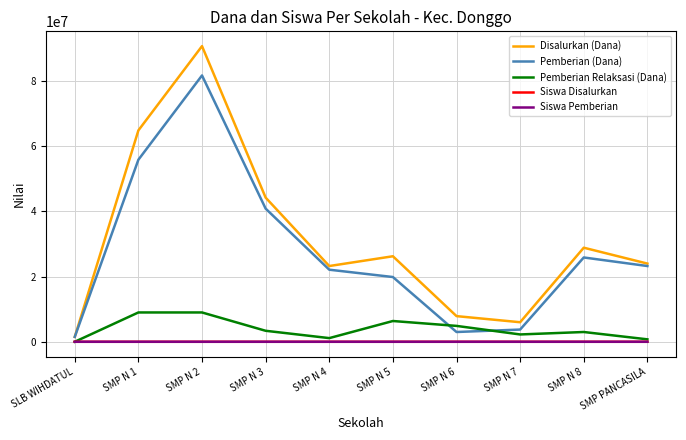

What is the difference between the Siswa Pemberian values at SMP N 7 and SMP N 2?

131